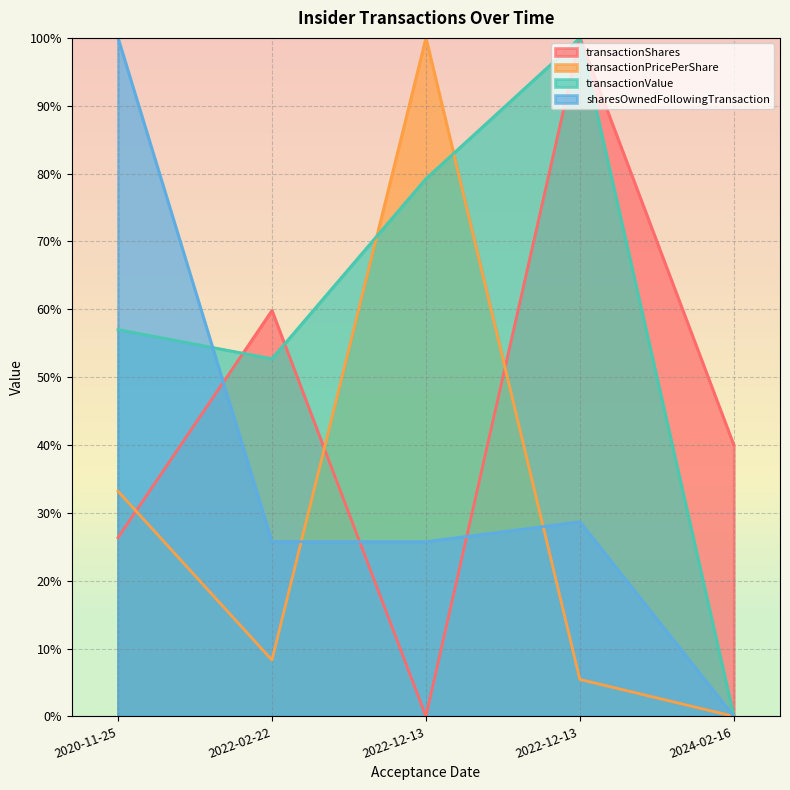

Between 2022-12-13 and 2024-02-16, which series saw the biggest shift?

transactionValue